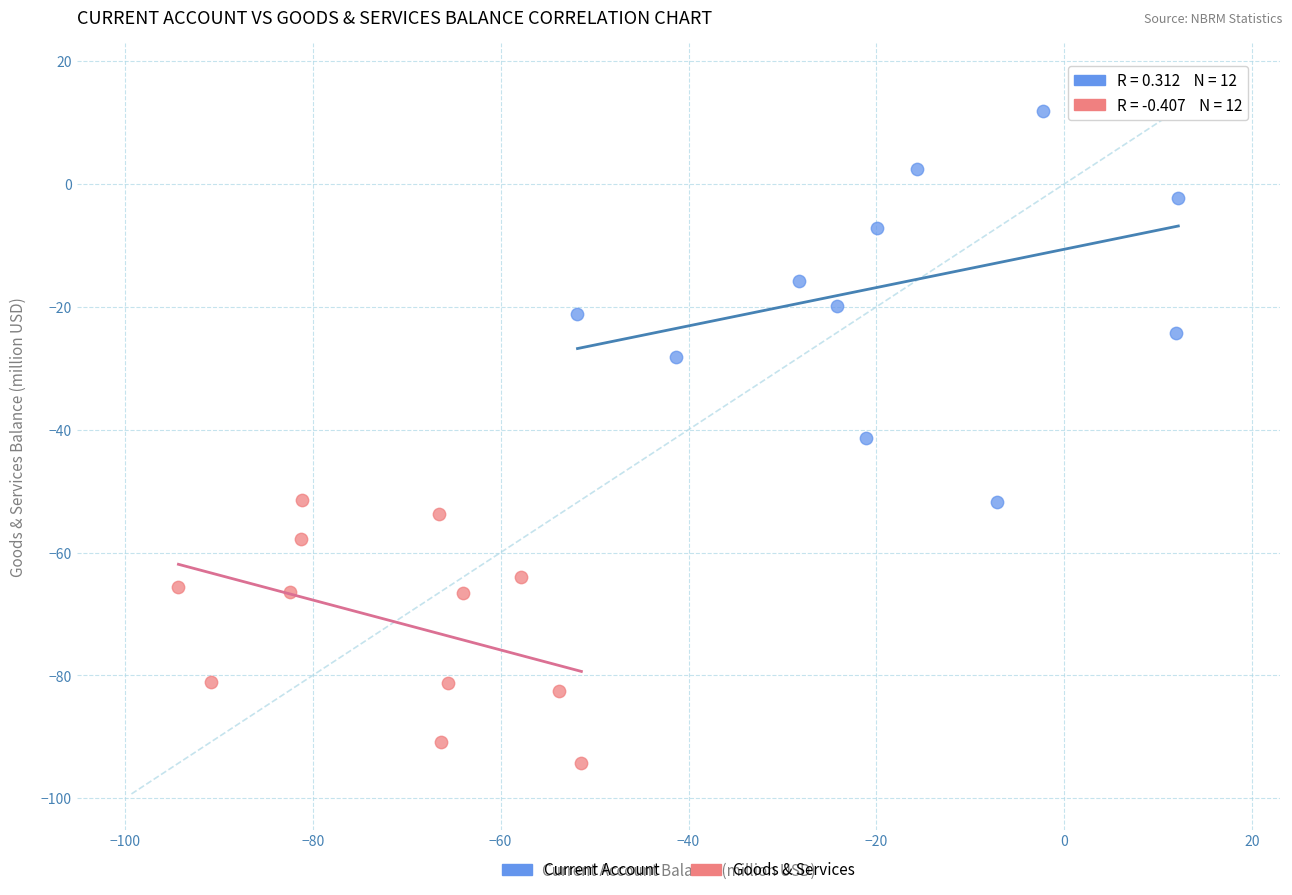

Which series contains the lowest Y value?

Goods & Services